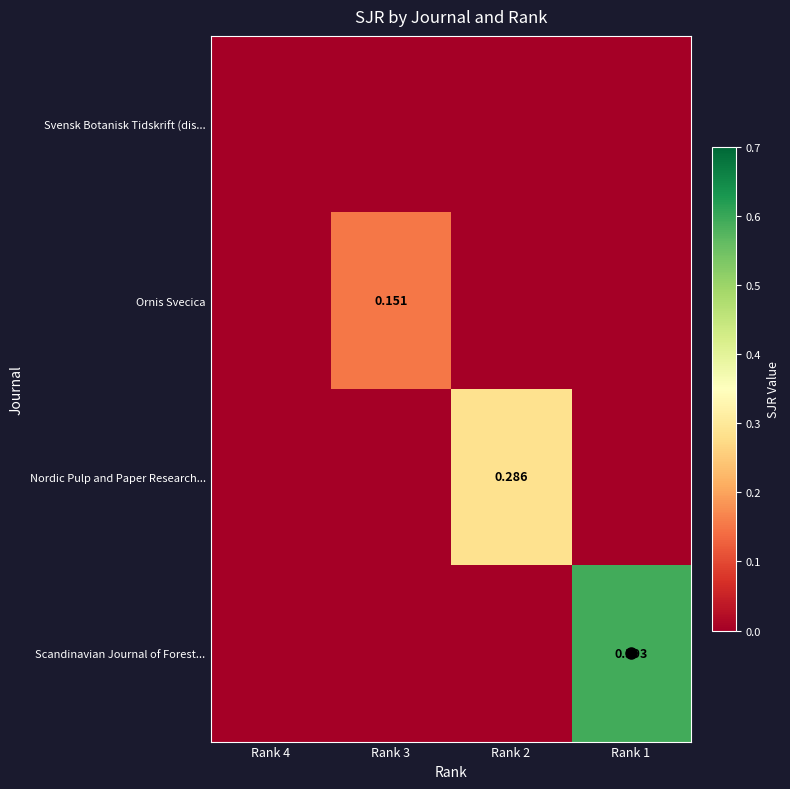

At how many categories does at least one series exceed 0?

3